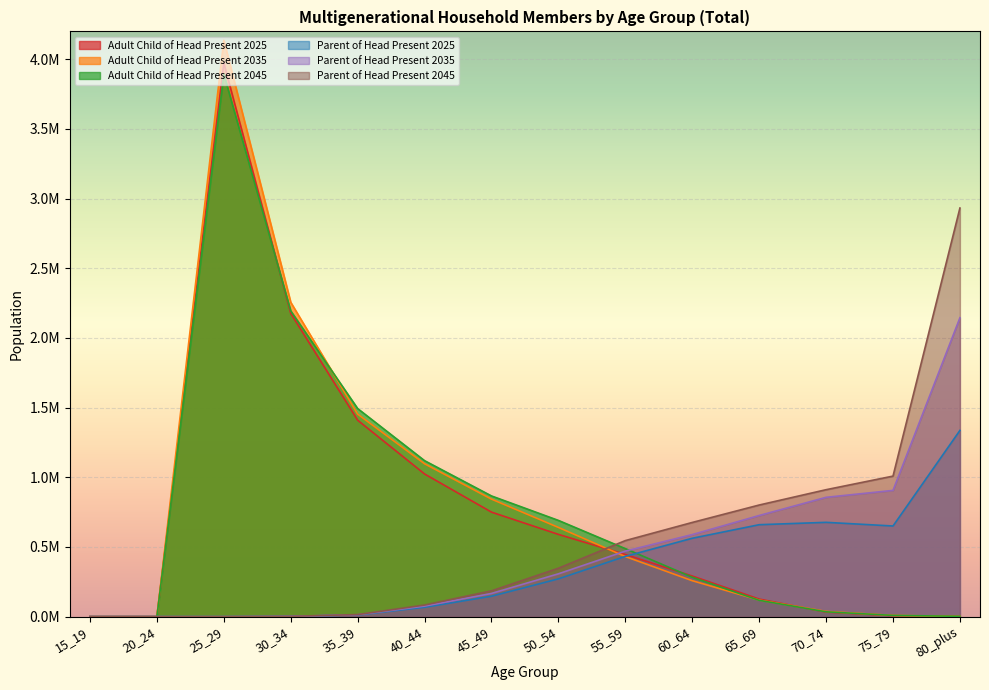

Reading left to right, extract all data points from this chart.

Adult Child of Head Present 2025: 0.0	0.0	3973140.1	2176685.2	1409695.6	1023883.9	750016.8	590292.2	445958.1	291532.0	126169.7	32584.3	6859.2	1283.8
Adult Child of Head Present 2035: 0.0	0.0	4136721.2	2255885.3	1453382.5	1096999.6	843283.9	640348.3	431243.7	258072.1	118725.2	37572.0	9014.0	1977.5
Adult Child of Head Present 2045: 0.0	0.0	3893382.4	2194272.5	1493319.6	1119355.7	866229.4	690618.9	488135.0	282611.0	117136.1	34767.1	8910.5	2508.8
Parent of Head Present 2025: 0.0	0.0	0.0	2124.0	12394.9	67195.0	146587.4	271246.3	432594.9	562594.7	659820.4	676815.5	650585.3	1336480.5
Parent of Head Present 2035: 0.0	0.0	0.0	2207.3	13657.7	75711.7	166589.1	307434.7	470356.8	588883.7	725812.5	856303.1	906040.0	2144955.0
Parent of Head Present 2045: 0.0	0.0	0.0	2103.8	14987.4	83488.3	185151.9	347571.7	545806.4	675993.2	801065.4	911104.2	1008614.2	2932515.0